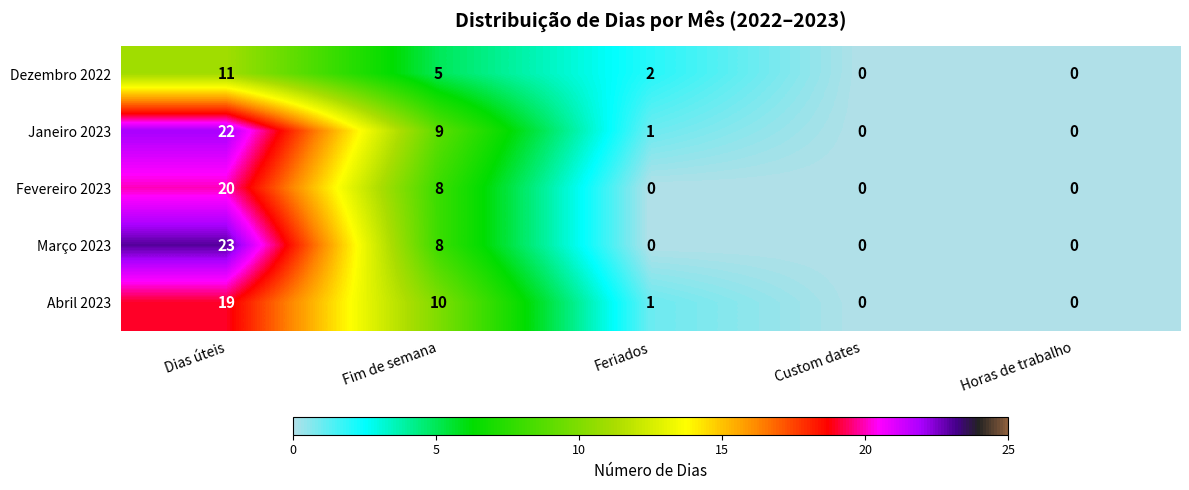

Count the Dezembro 2022 values in the range 0 to 5.

4